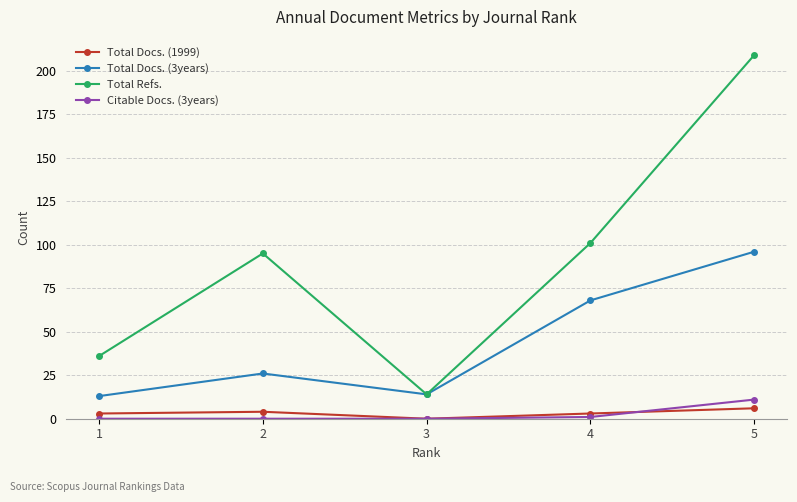

How many categories are shown in the chart?

5